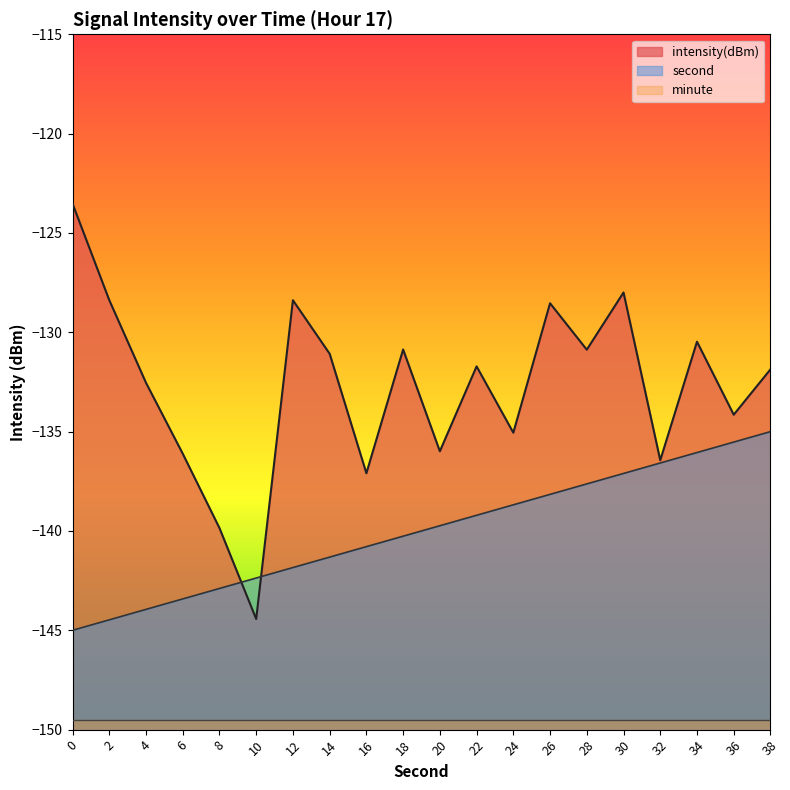

How many lines are shown in the chart?

3